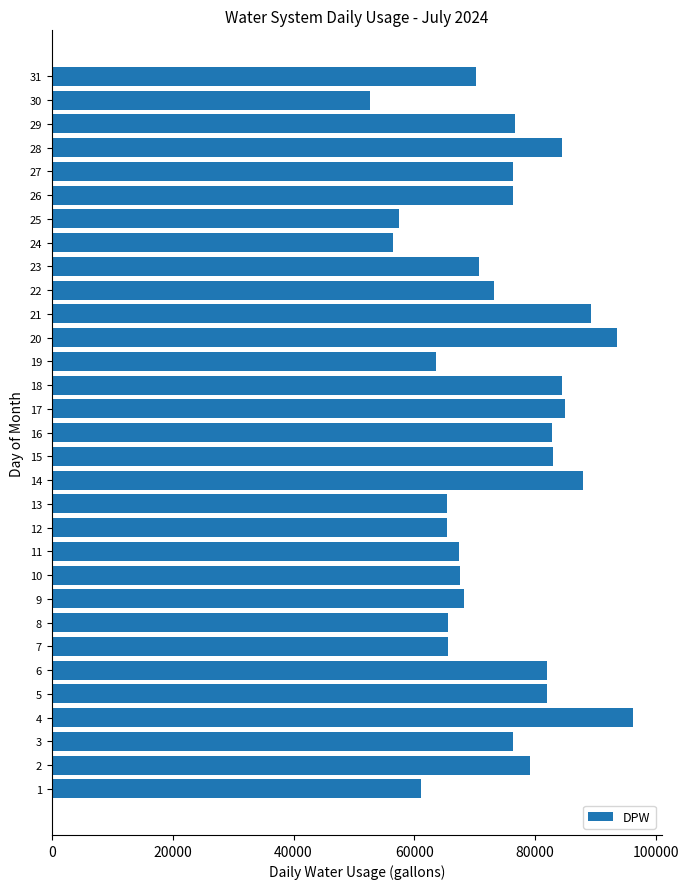

What is the difference between the maximum and minimum values?

43425